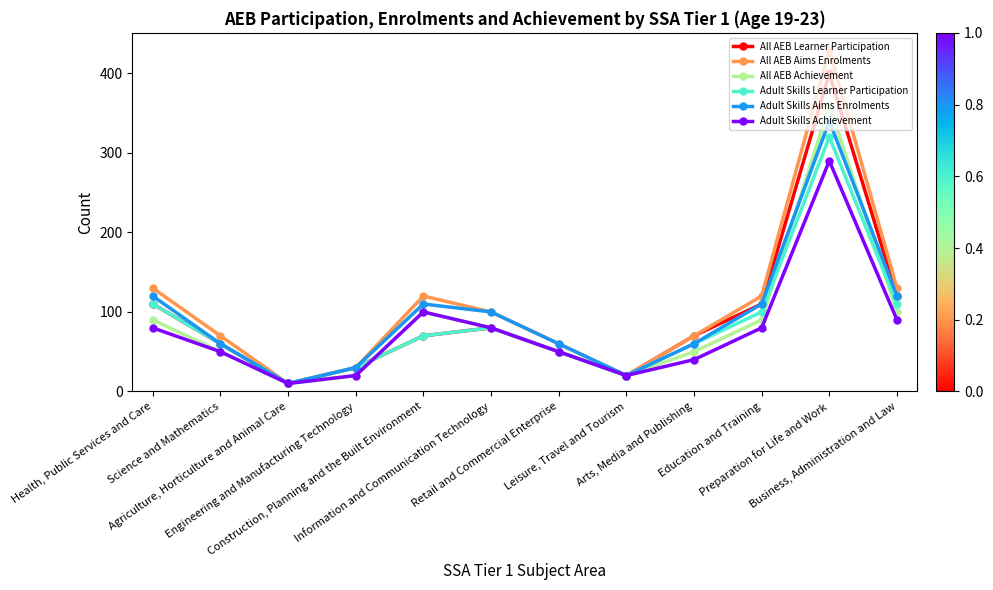

Which series has the widest spread of values?

All AEB Aims Enrolments